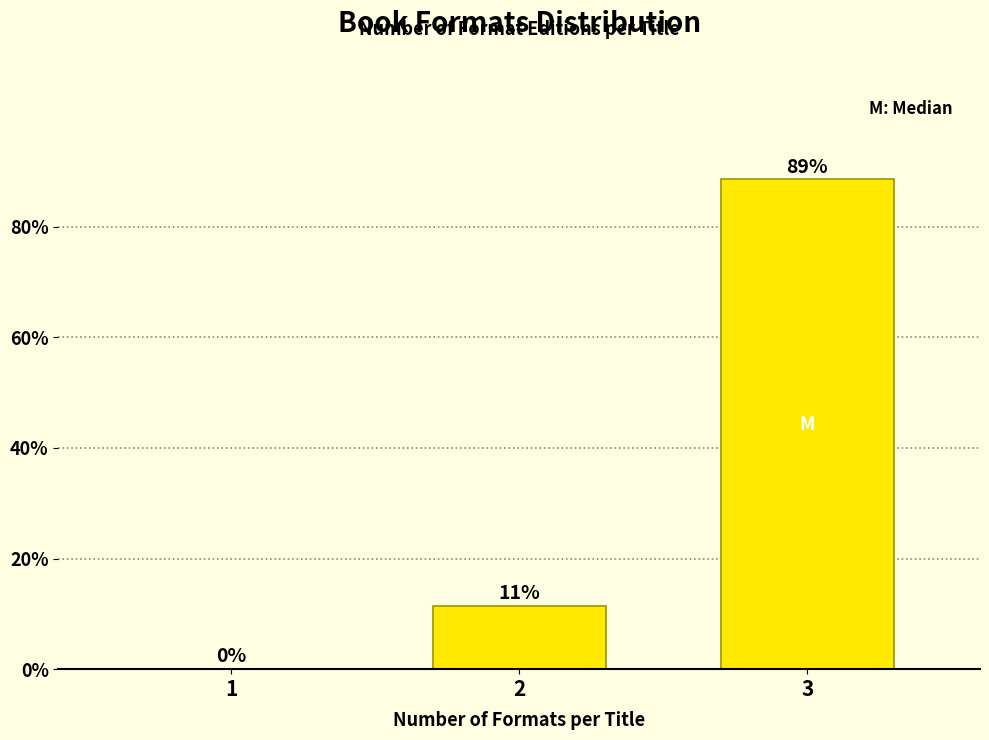

True or false: the data shows 17.8 at 2.

False